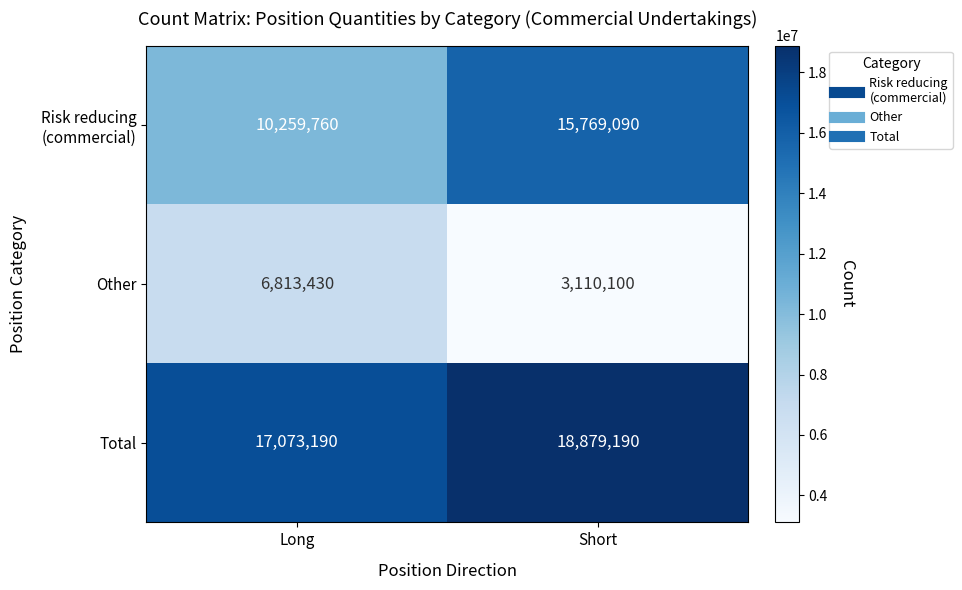

The Other series shows 3110100 at Short. True or false?

True